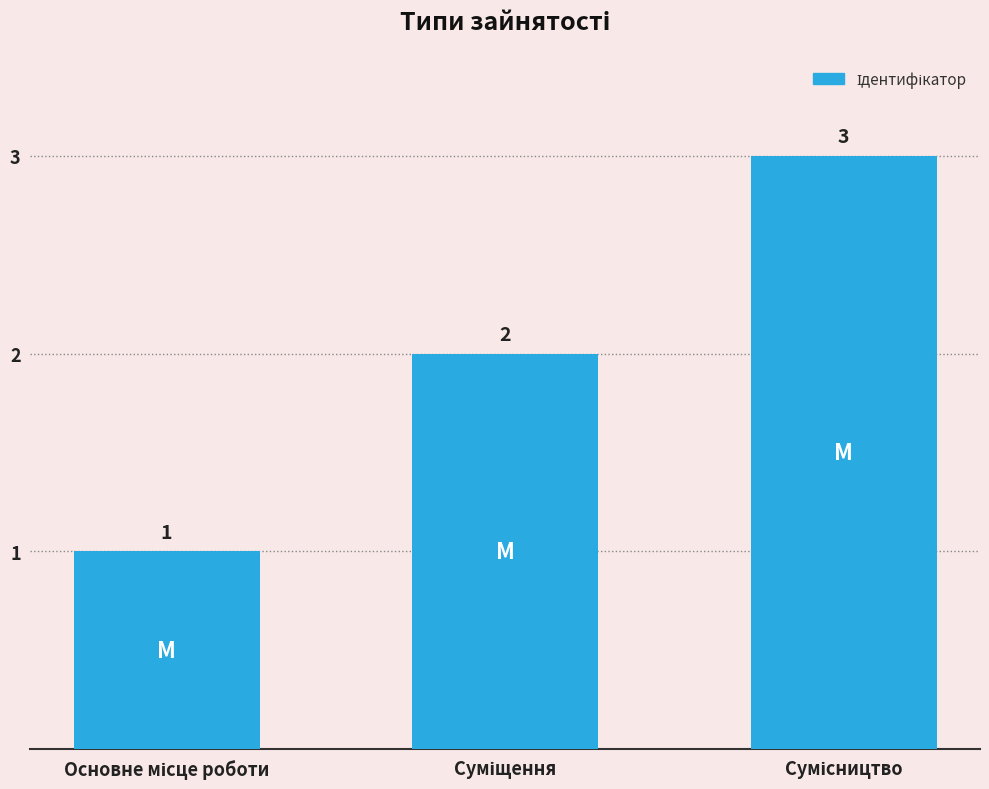

What is the sum of all values?

6